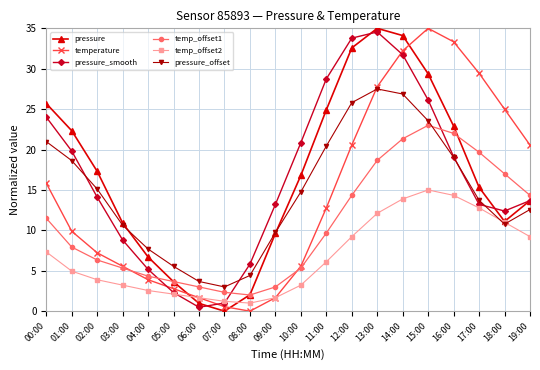

In temperature, how many points are lower than both neighbors (excluding endpoints)?

1